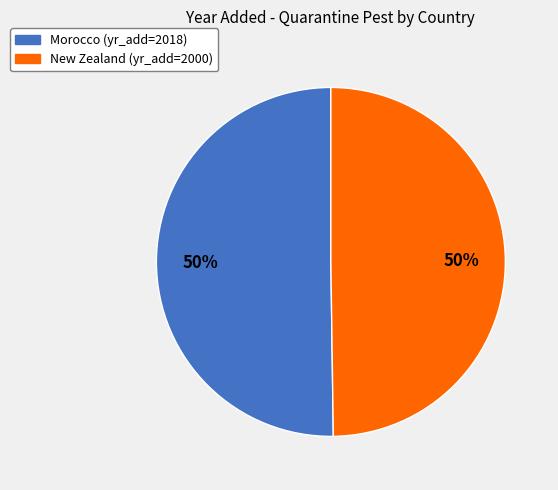

What is the ratio of the value at Morocco to the value at New Zealand?

1.0